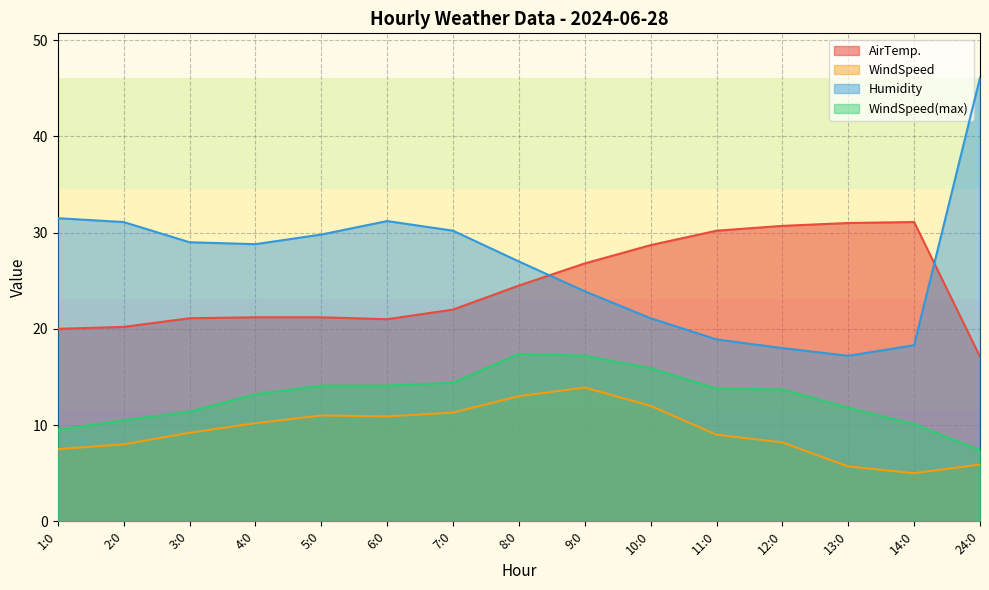

What are all the series names shown in the legend?

AirTemp., WindSpeed, Humidity, WindSpeed(max)